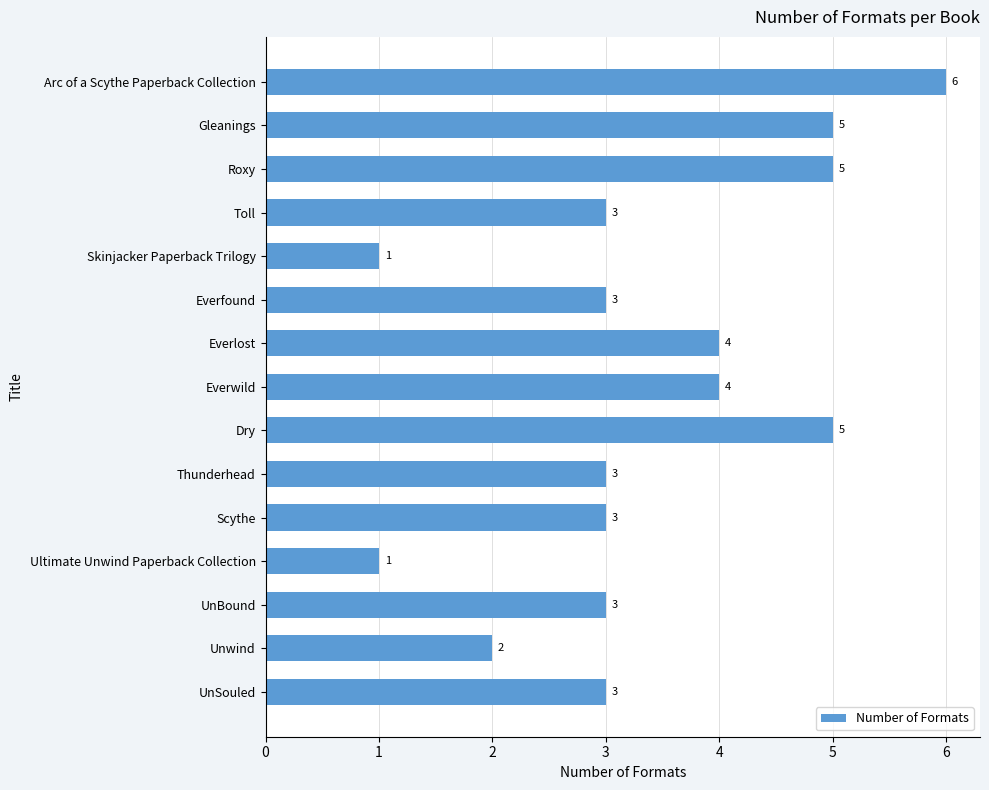

Approximately how many times larger is the value at UnSouled compared to Toll?

1.0